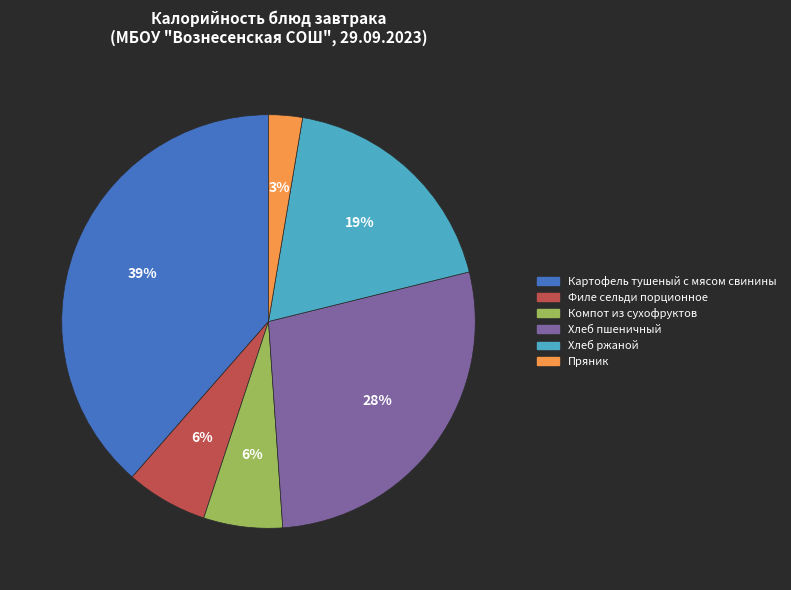

Between Хлеб пшеничный and Картофель тушеный с мясом свинины, which is larger?

Картофель тушеный с мясом свинины